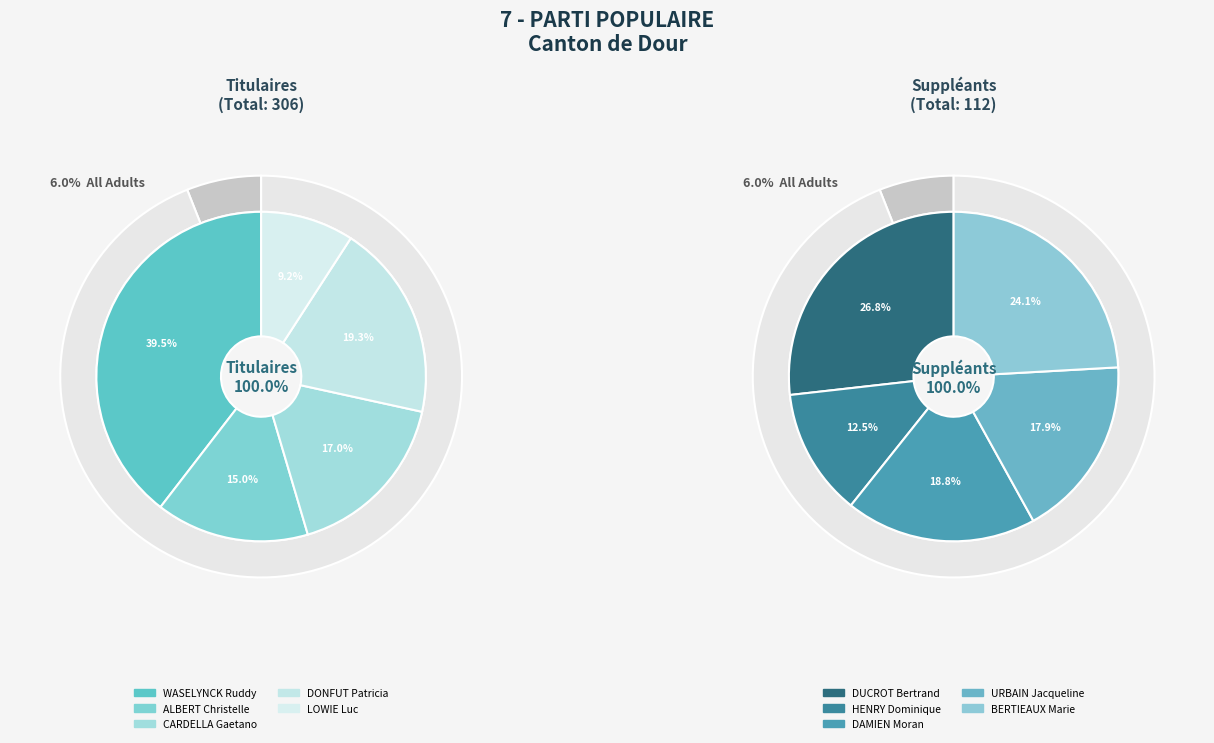

What portion of the pie excludes DONFUT Patricia?

80.7%